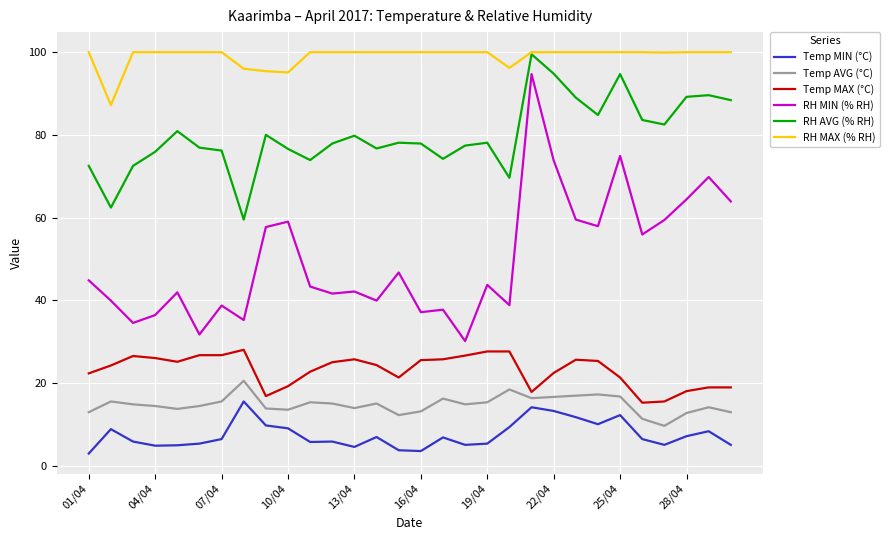

What is the difference between the maximum and minimum values in the RH MIN (% RH) series?

64.6